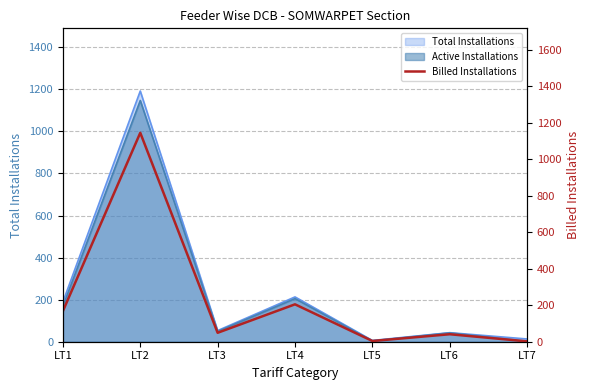

Is it true that the value at LT7 is 1?

False